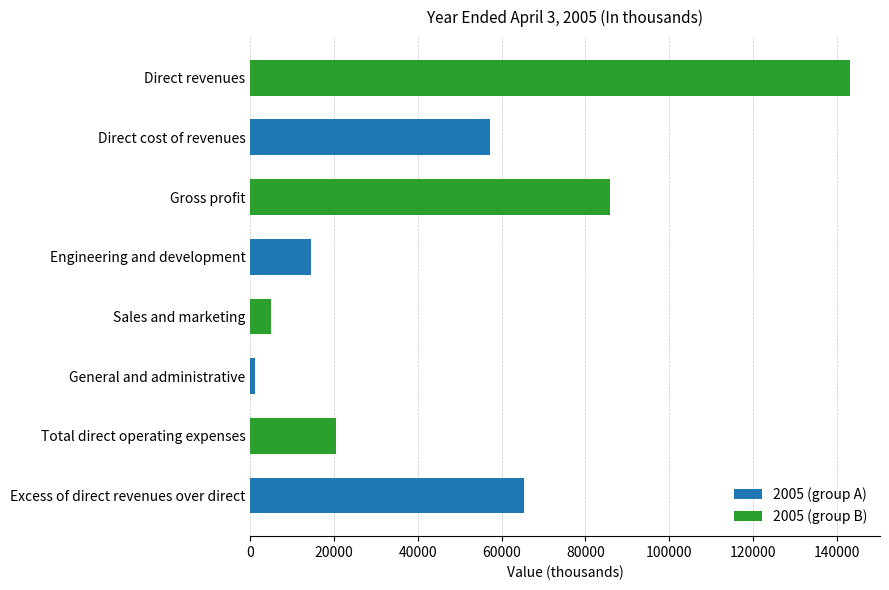

List the series in order of their overall mean, lowest first.

2005 (group A), 2005 (group B)